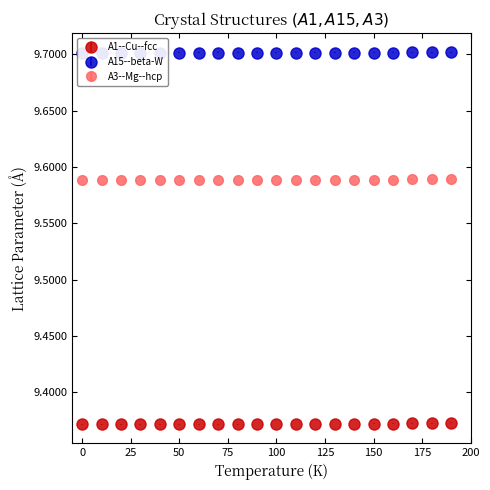

What is the sum of all A15--beta-W values?

194.0